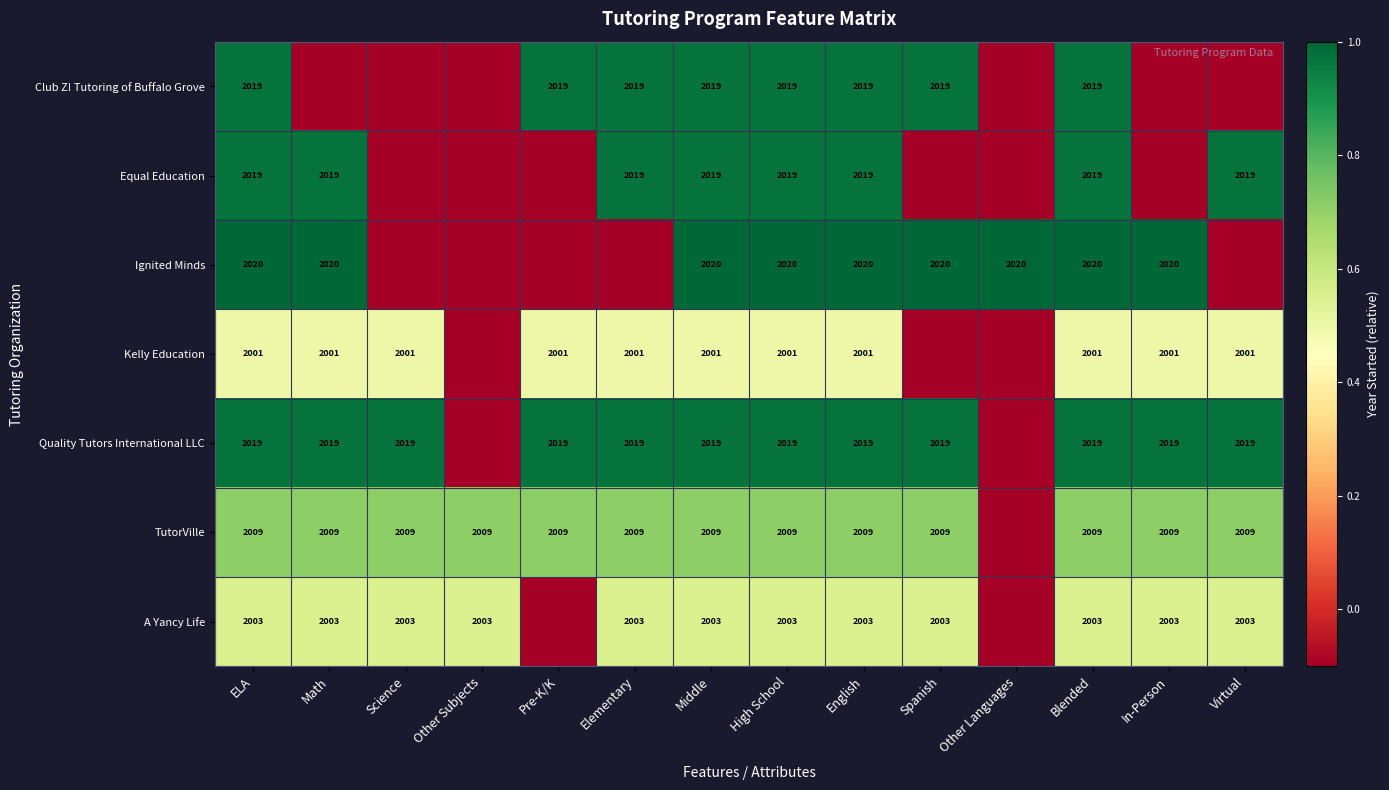

What is the difference between the highest and lowest values at High School?

19.0